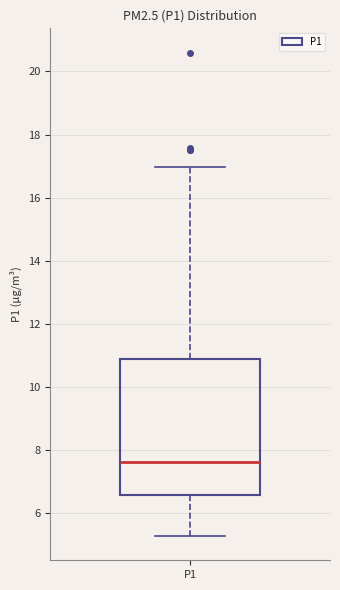

Read this box plot against the y-axis: the position of the median line, the range covered by the box, and the ends of both whiskers. The values are not printed on the chart, so give them approximately, as read against the axis.

median 7.6, box 6.6 to 10.8, whiskers 5.2 to 17.0